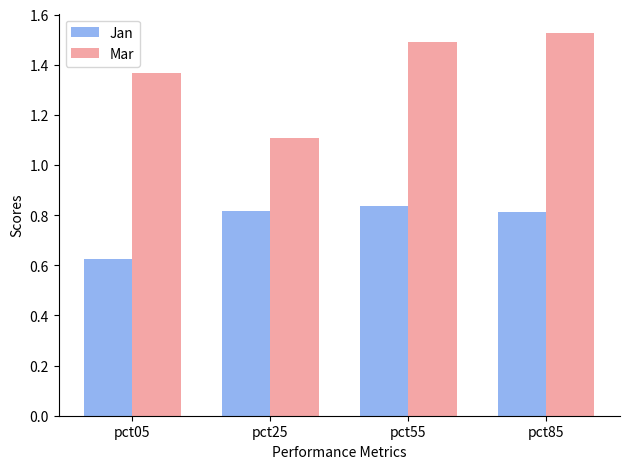

Rank the series at pct05 from lowest to highest value.

Jan, Mar